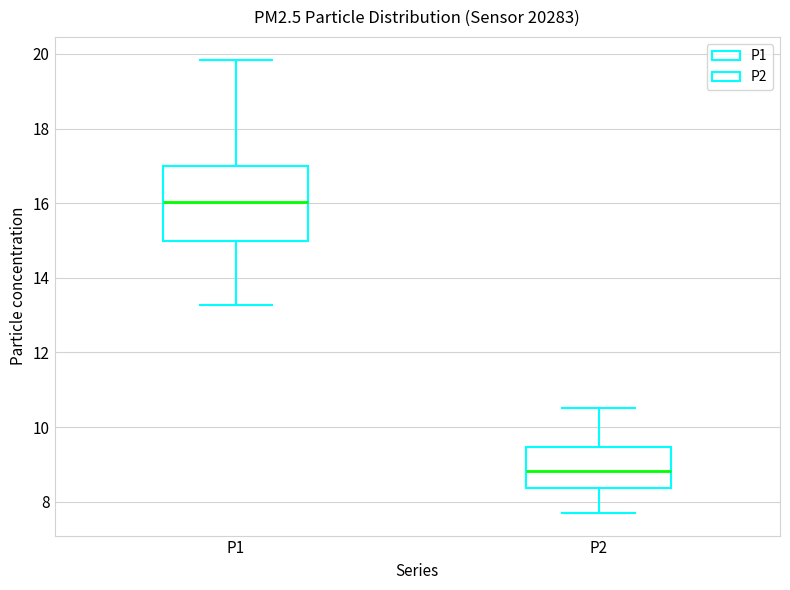

Comparing the boxes themselves (not the whiskers), which one is the tallest?

P1